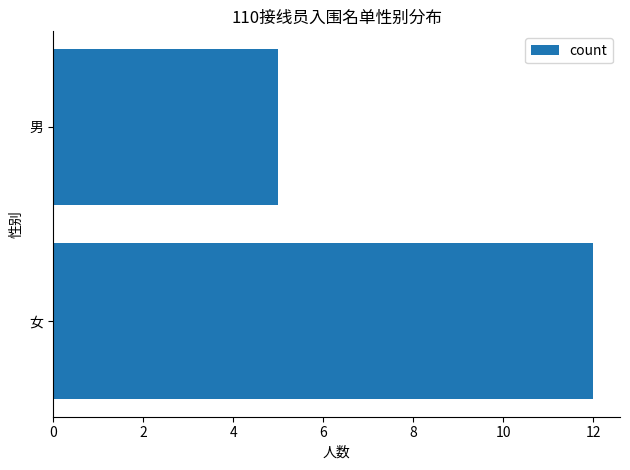

Reading bottom to top, transcribe all the data shown in this chart.

12	5